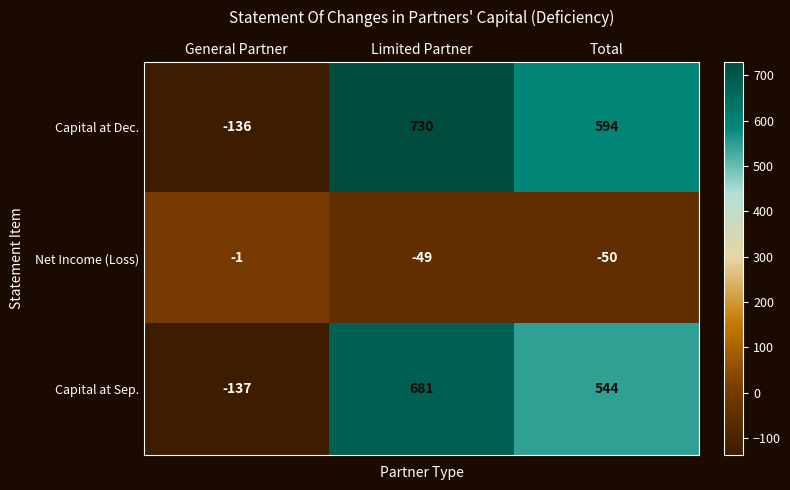

What is the approximate value of Capital at Sep. at Total, to the nearest 100?

500